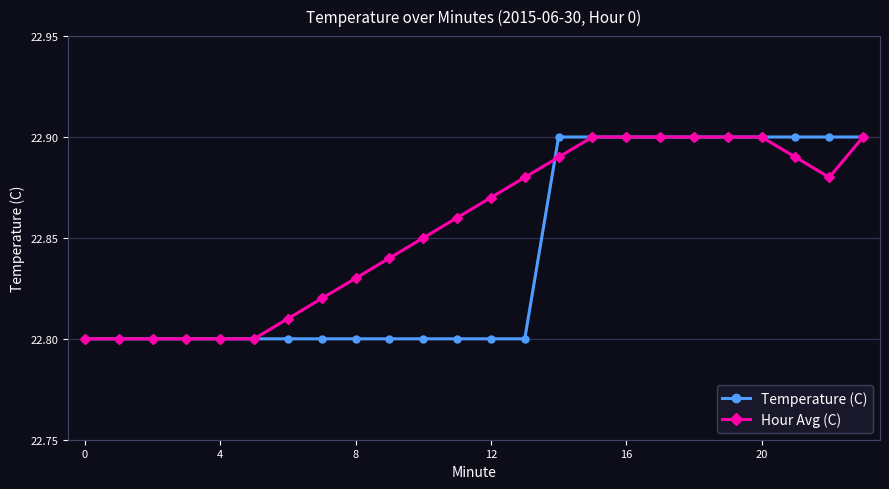

Which series has the largest total across all categories?

Hour Avg (C)